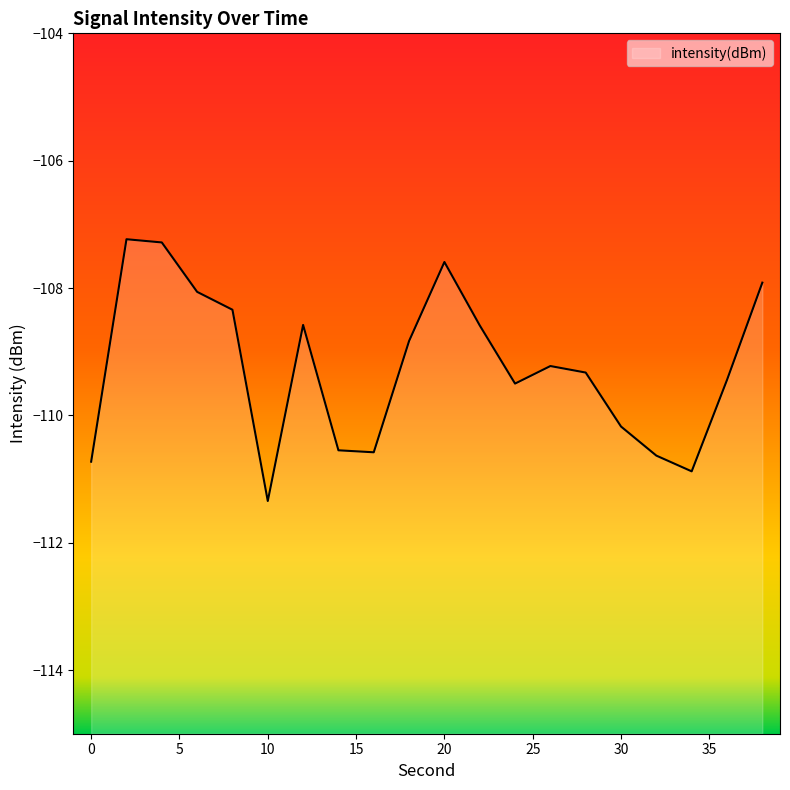

Reading left to right, transcribe all the data shown in this chart.

-110.7	-107.2	-107.3	-108.1	-108.3	-111.3	-108.6	-110.5	-110.6	-108.8	-107.6	-108.6	-109.5	-109.2	-109.3	-110.2	-110.6	-110.9	-109.4	-107.9